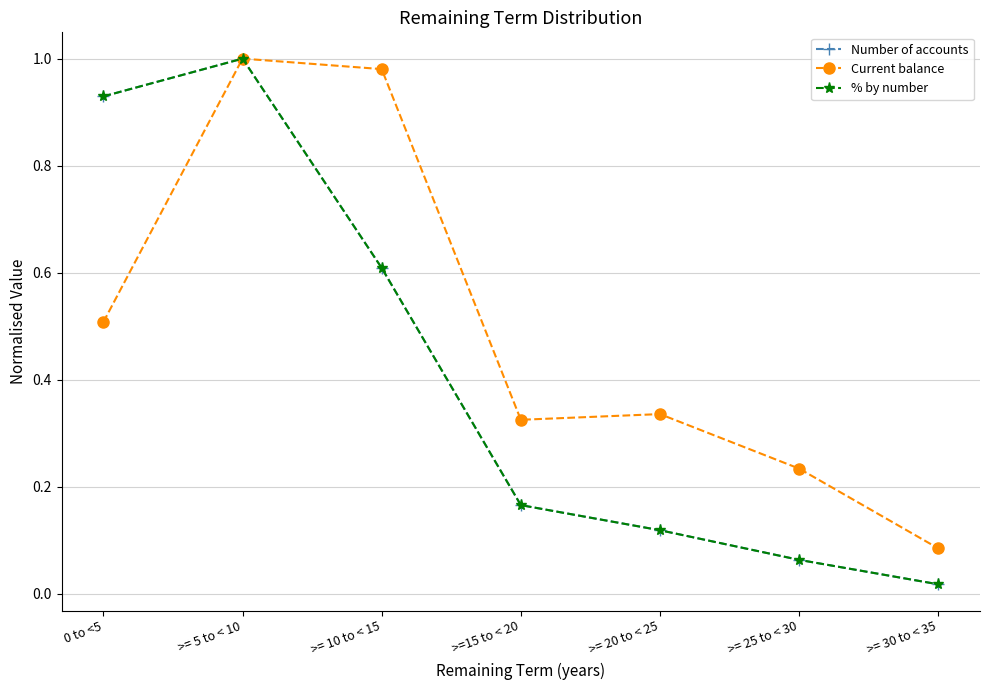

What is the difference between the second highest and second lowest values in the % by number series?

0.9